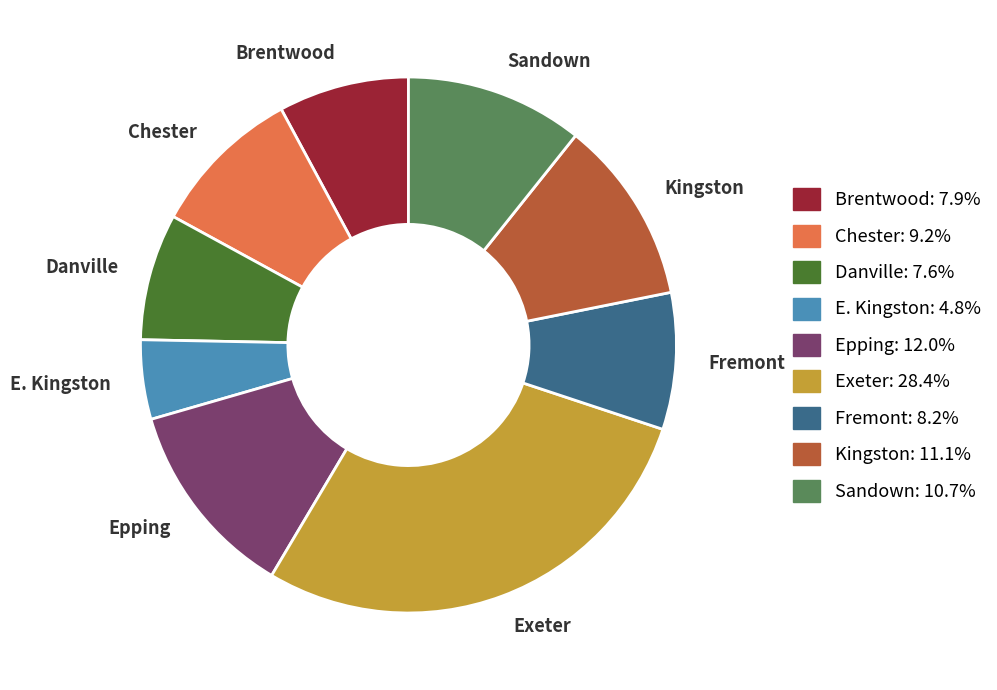

What is the ratio of the value at Danville to the value at Chester?

0.8